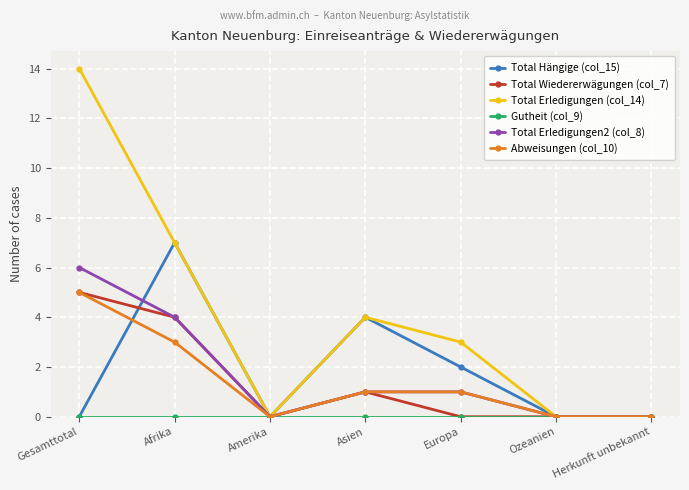

What position from the right is Afrika?

6